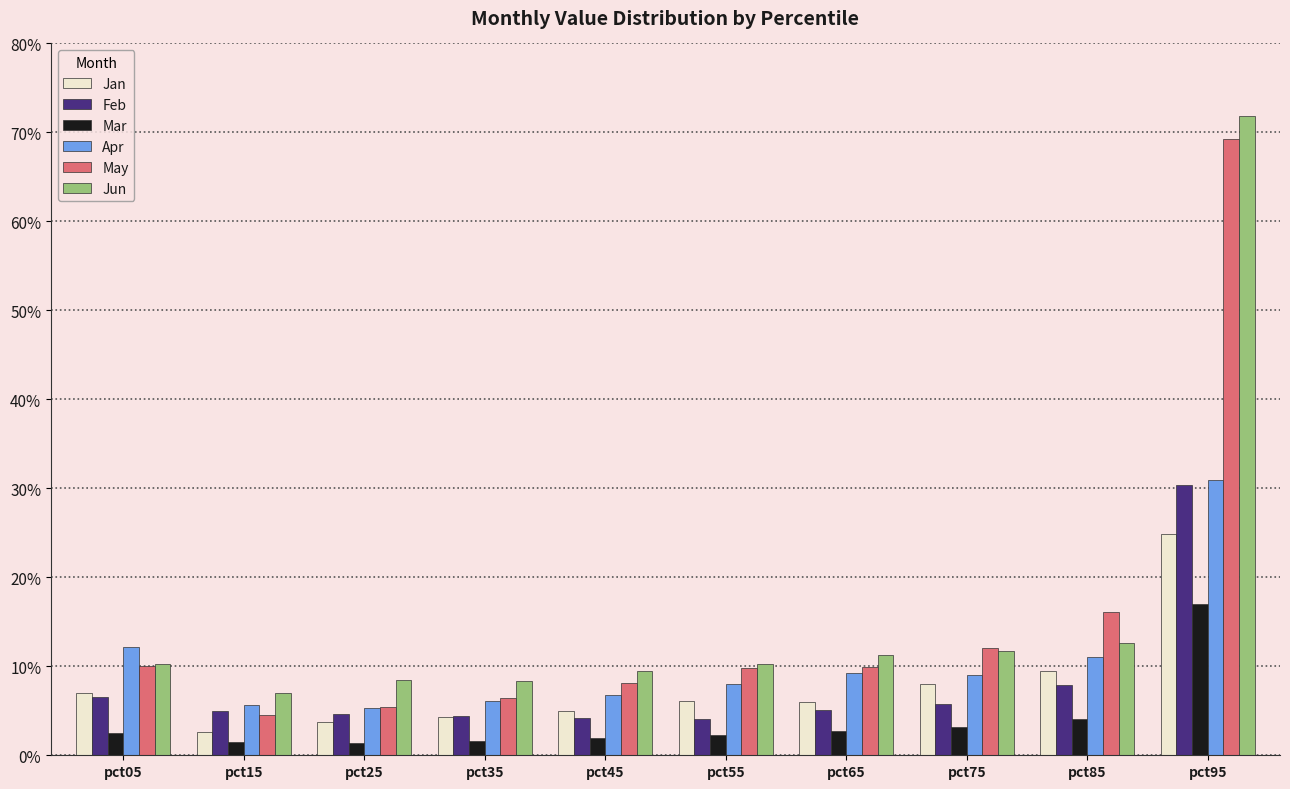

What is the value of the Mar bar at the 10th from the left?

0.2